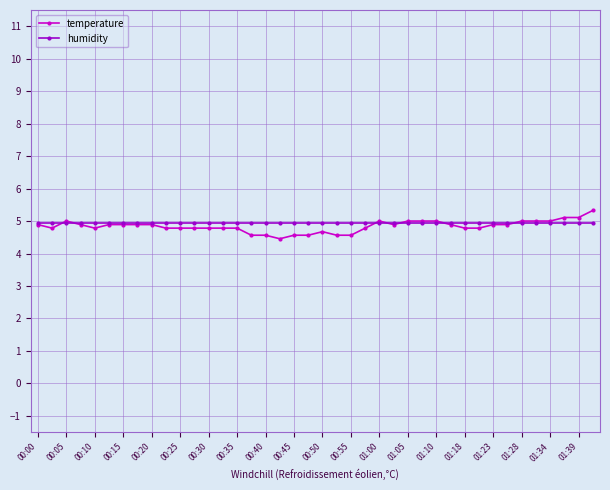

What is the value of the humidity point at the 15th from the left?

4.9